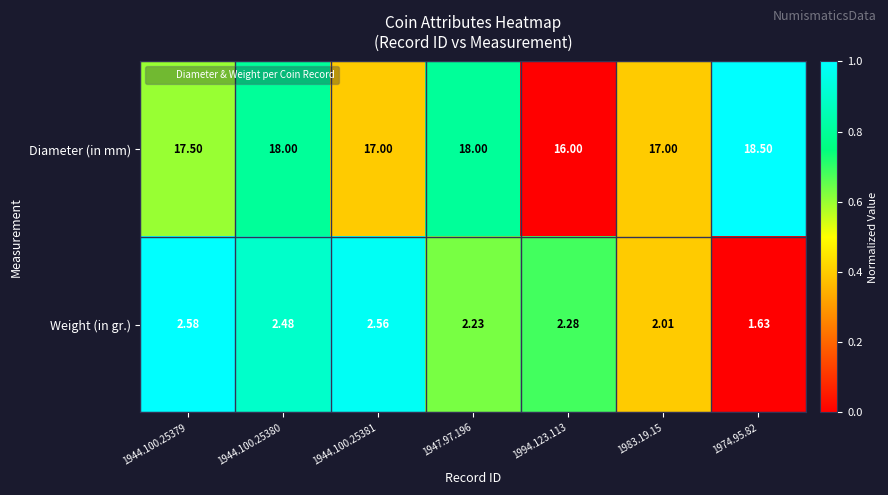

Is the value of Weight (in gr.) at 1974.95.82 greater than the value of Diameter (in mm) at 1944.100.25379?

No